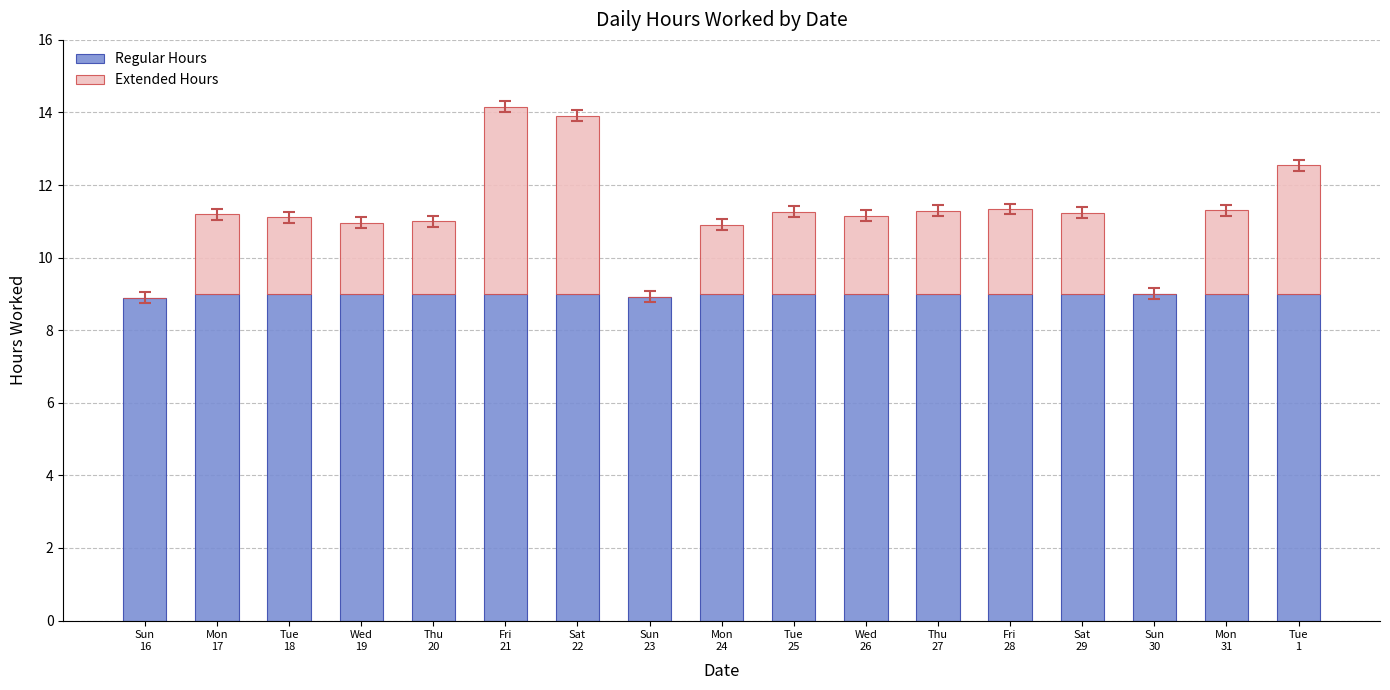

What is the highest value of the Regular Hours series?

9.0